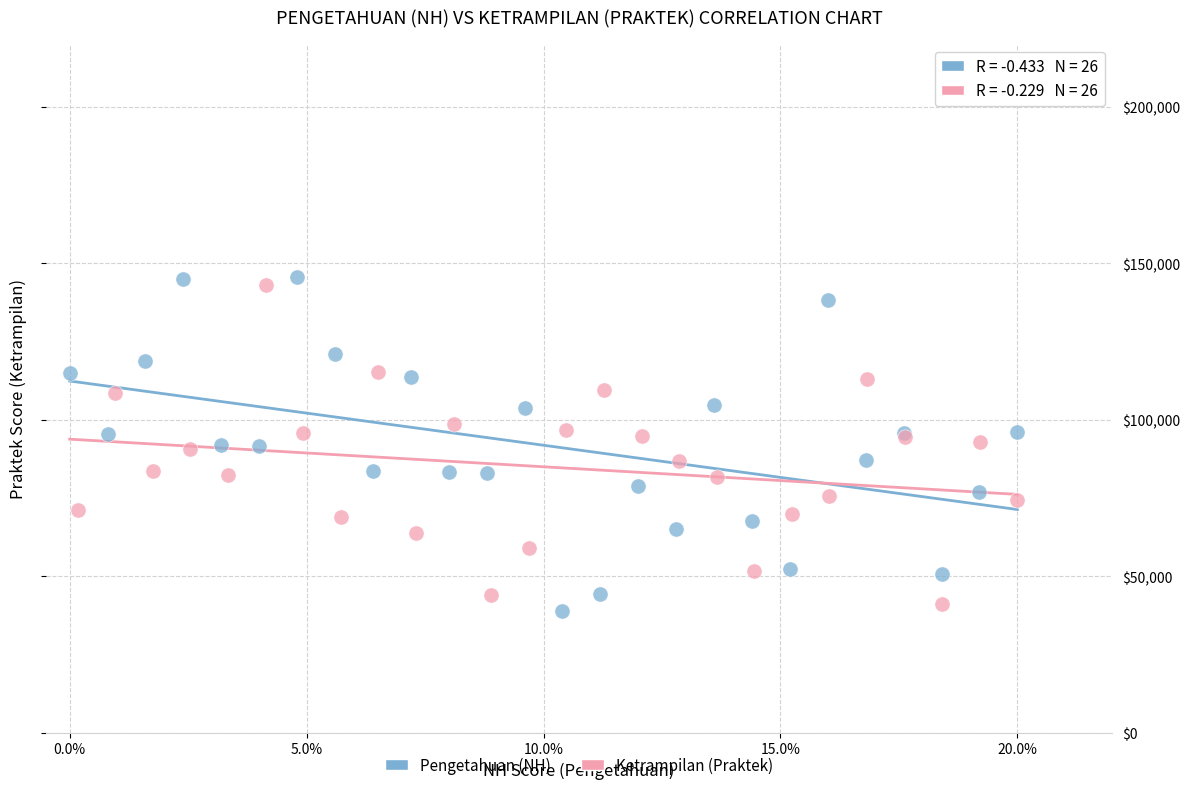

Which series has the largest Y range (max minus min)?

Pengetahuan (NH)